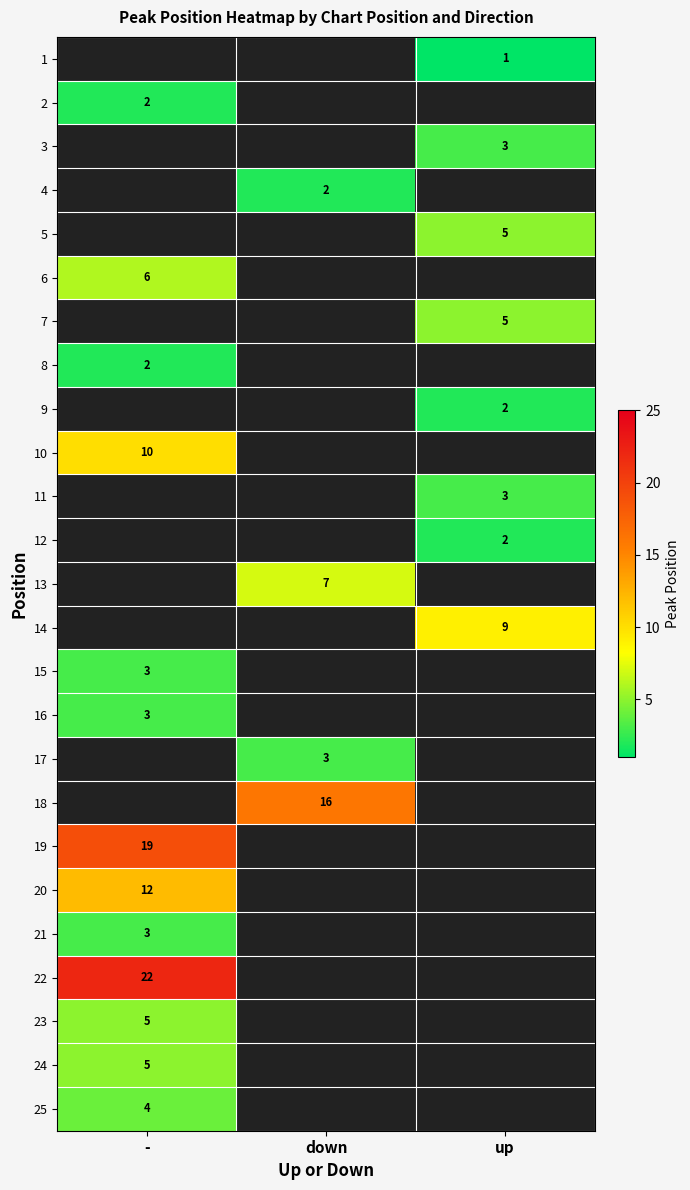

Is it true that 5 equals 3 at up?

False